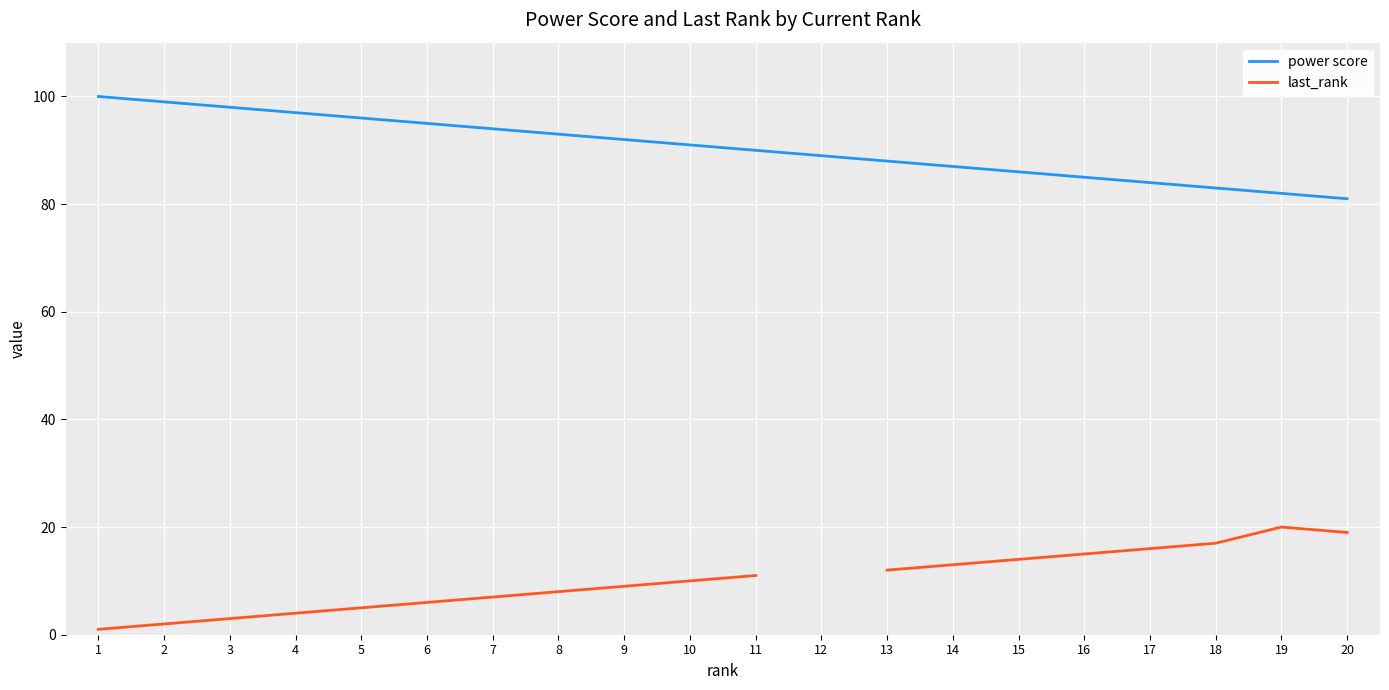

The power score series shows 81.0 at 20. True or false?

True